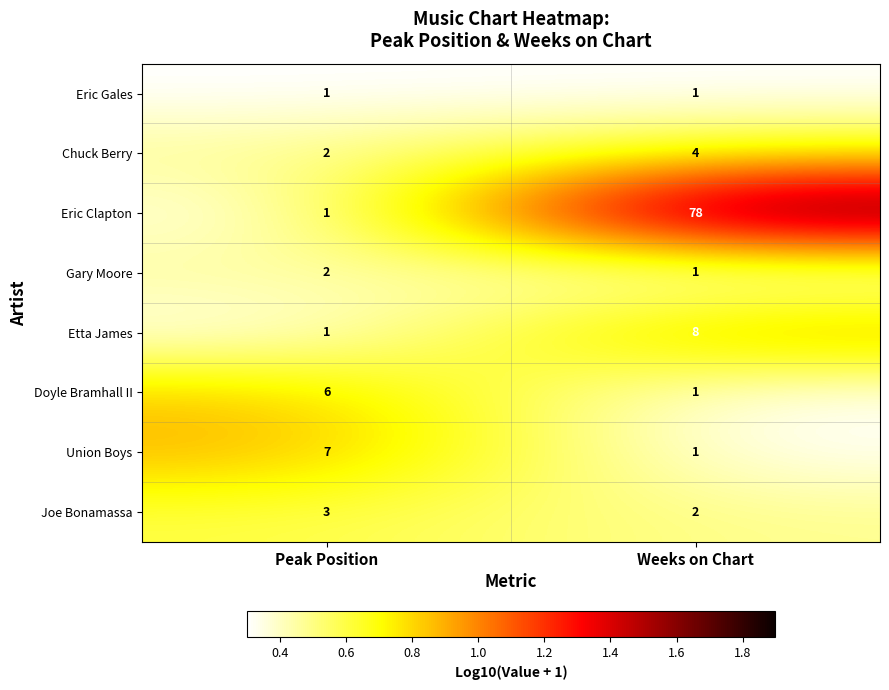

What value does the Eric Clapton series have at Weeks on Chart, to the nearest 10?

80